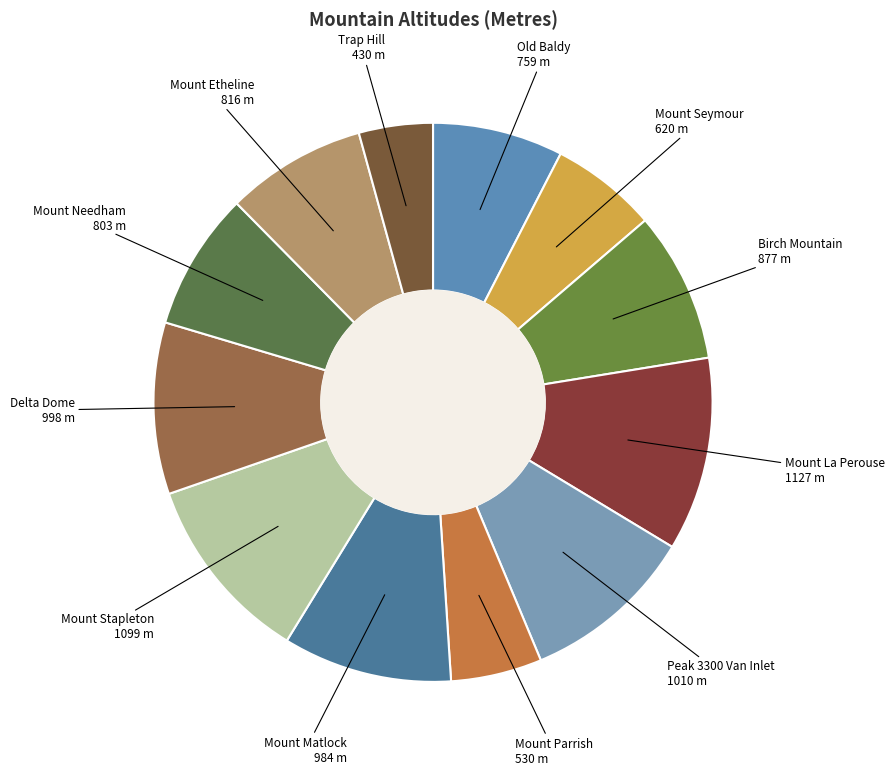

What is the smallest slice in the pie chart?

Trap Hill